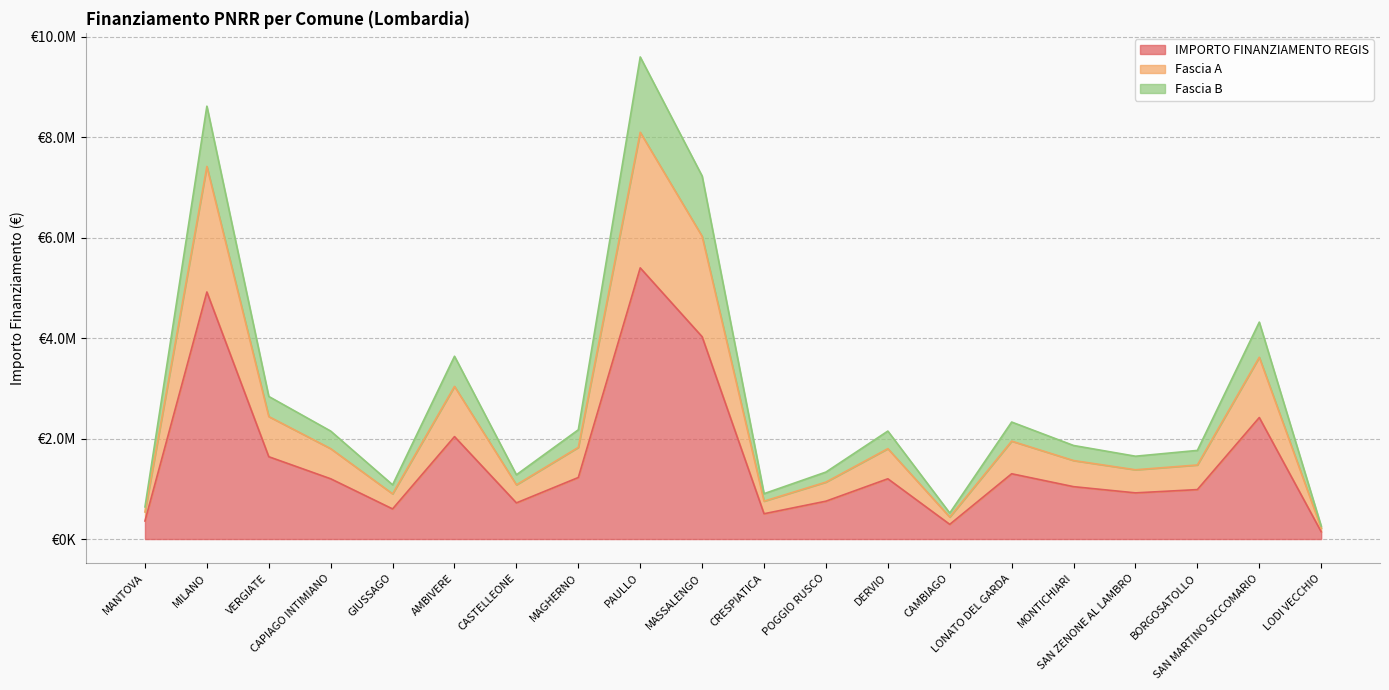

At which label does Fascia B first exceed 2150000?

MILANO